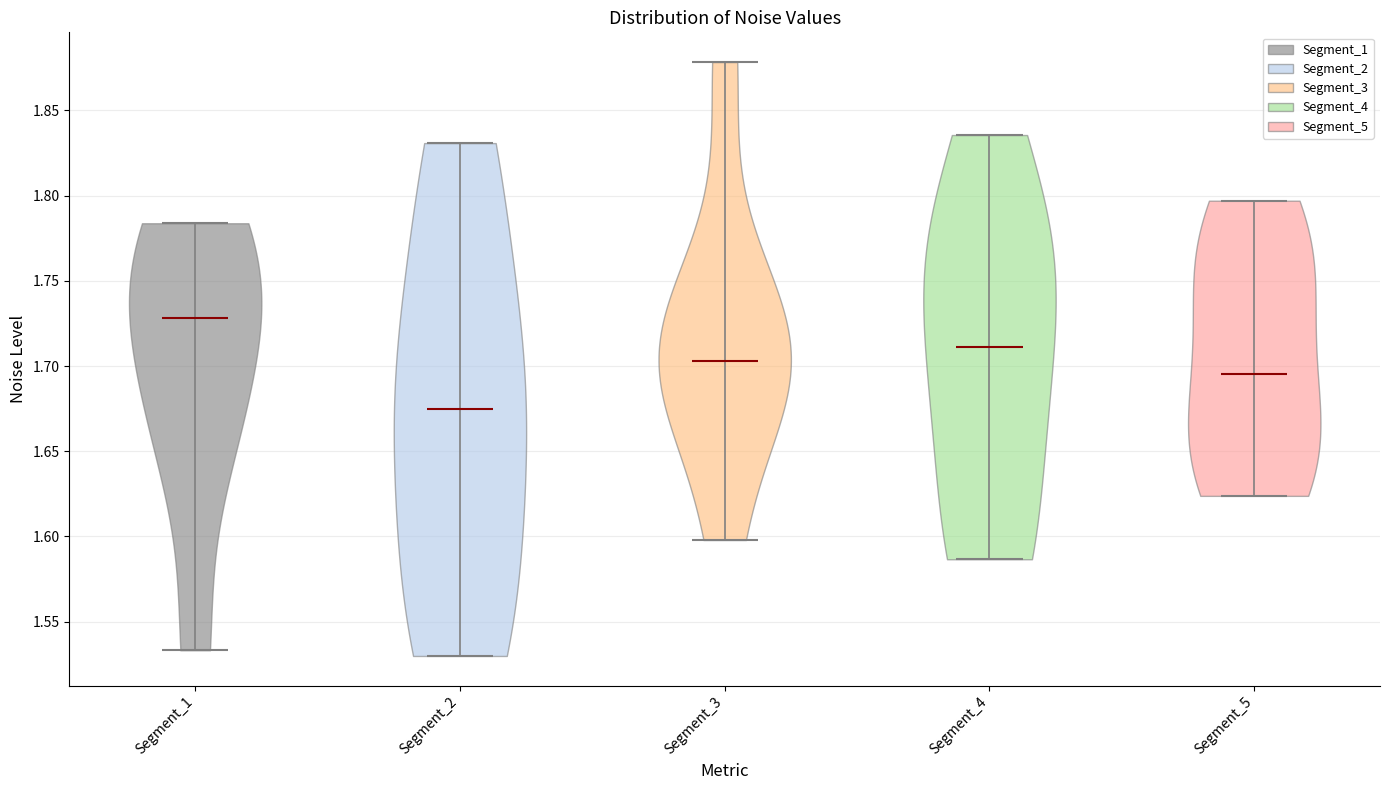

Which violin has the highest median line?

Segment_1